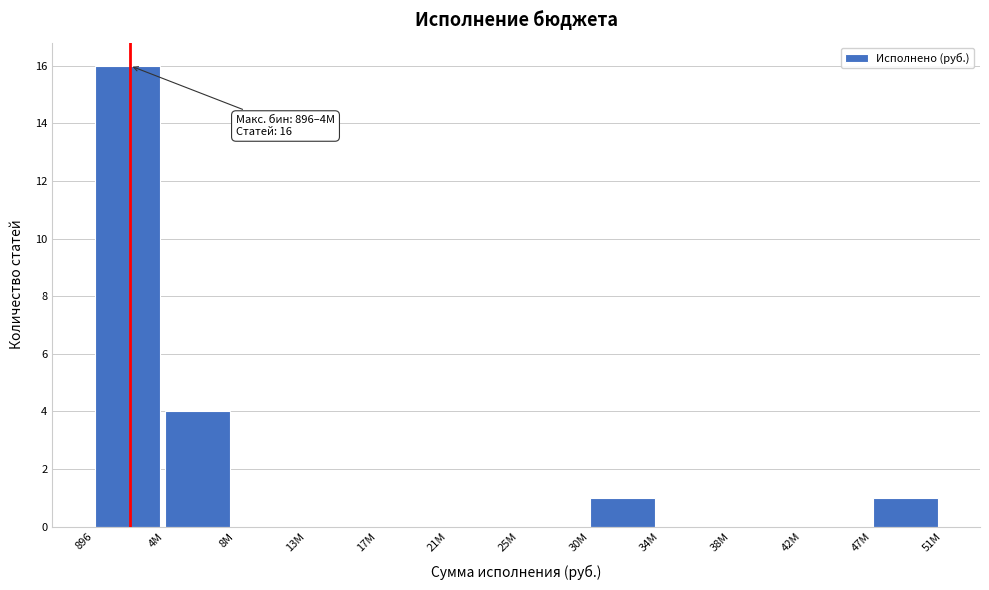

Reading left to right, transcribe all the data shown in this chart.

896=16	4M=4	8M=0	13M=0	17M=0	21M=0	25M=0	30M=1	34M=0	38M=0	42M=0	47M=1